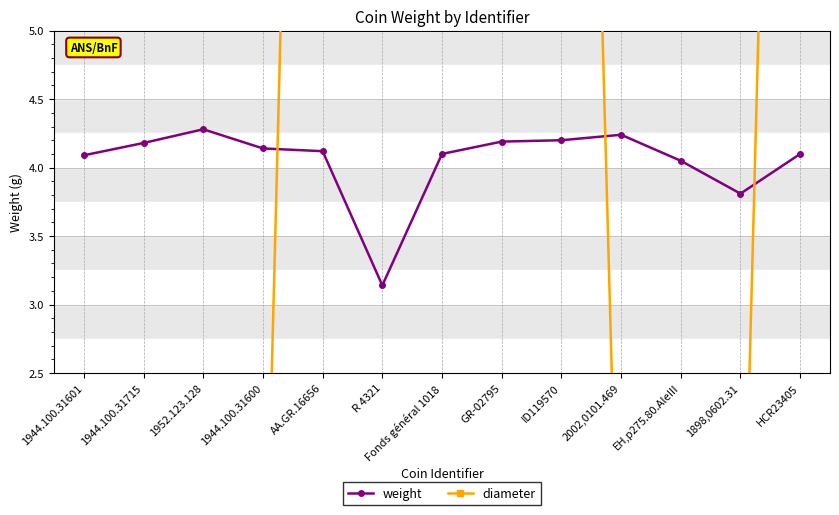

Reading left to right, extract all data points from this chart.

weight: 4.1	4.2	4.3	4.1	4.1	3.1	4.1	4.2	4.2	4.2	4.0	3.8	4.1
diameter: 0.0	0.0	0.0	0.0	17.0	17.0	18.0	16.0	16.0	0.0	0.0	0.0	16.6